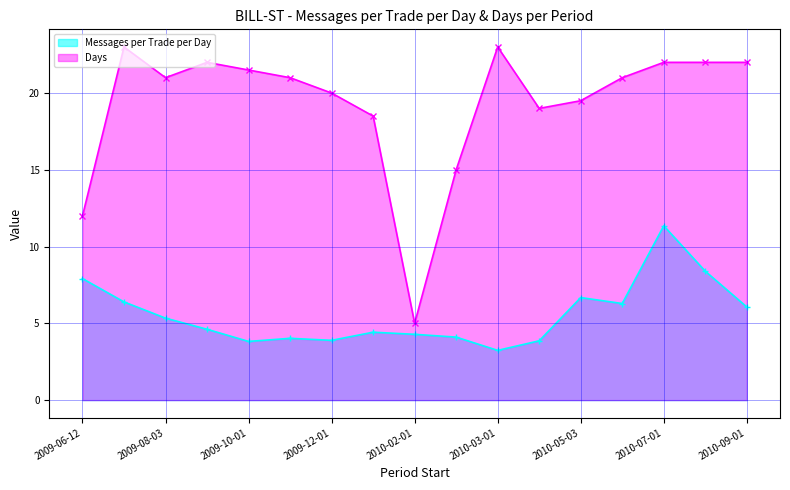

True or false: Messages per Trade per Day has a value of 1.3 at 2010-03-01.

False